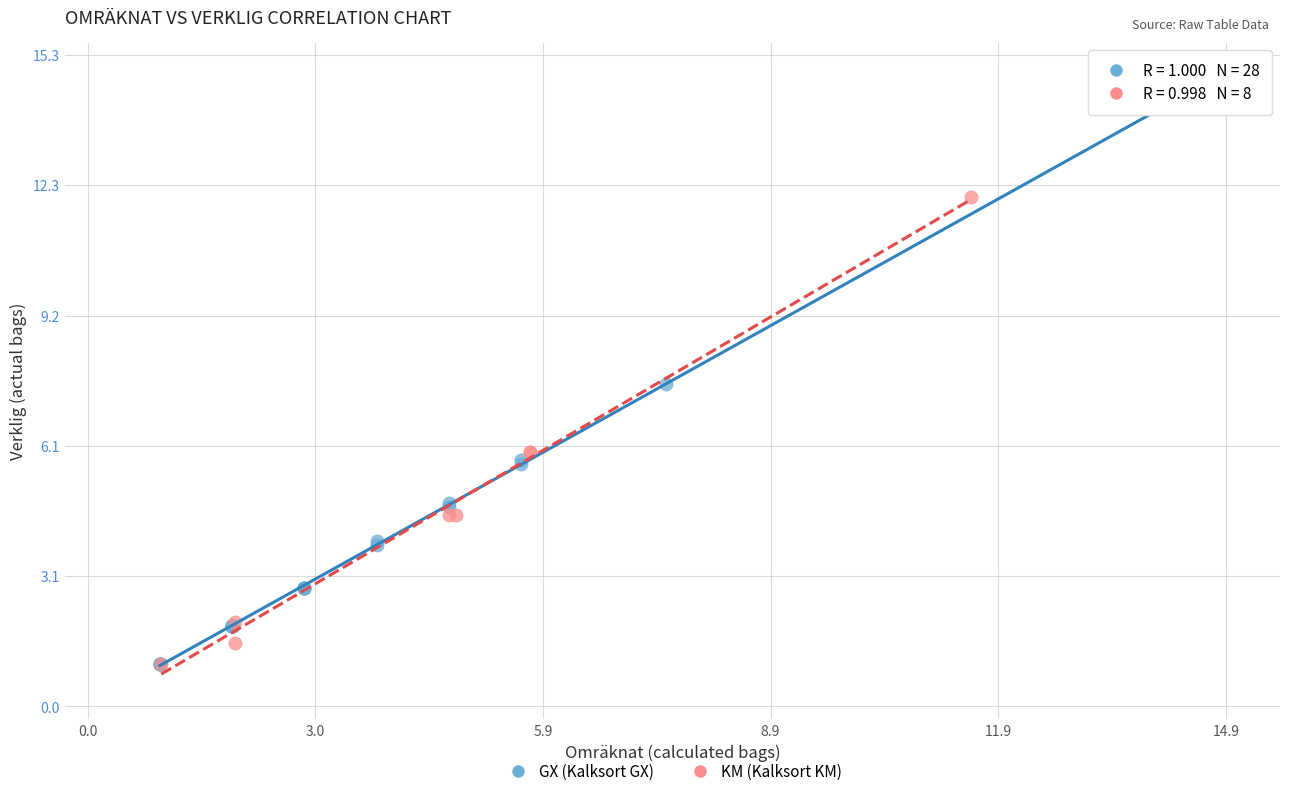

Which series reaches the maximum Y coordinate?

GX (Kalksort GX)